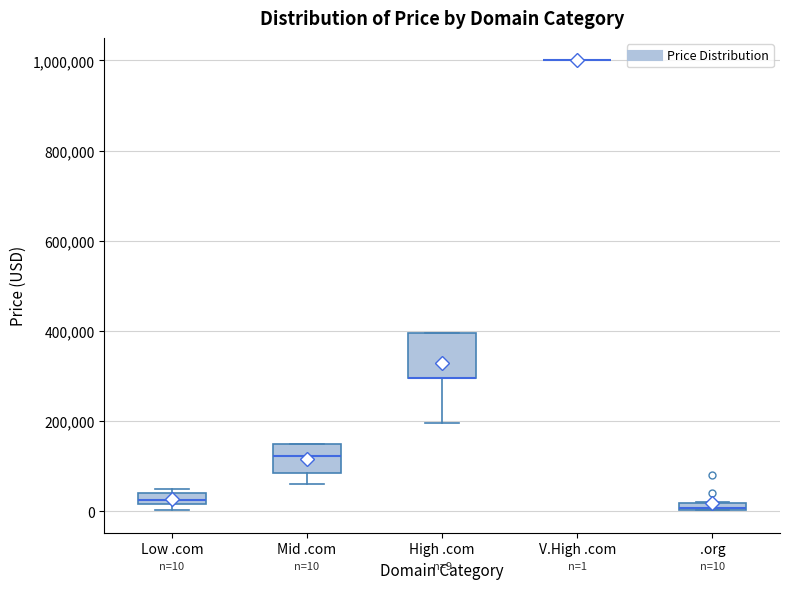

Which box is the tallest, from its lower edge to its upper edge?

High .com